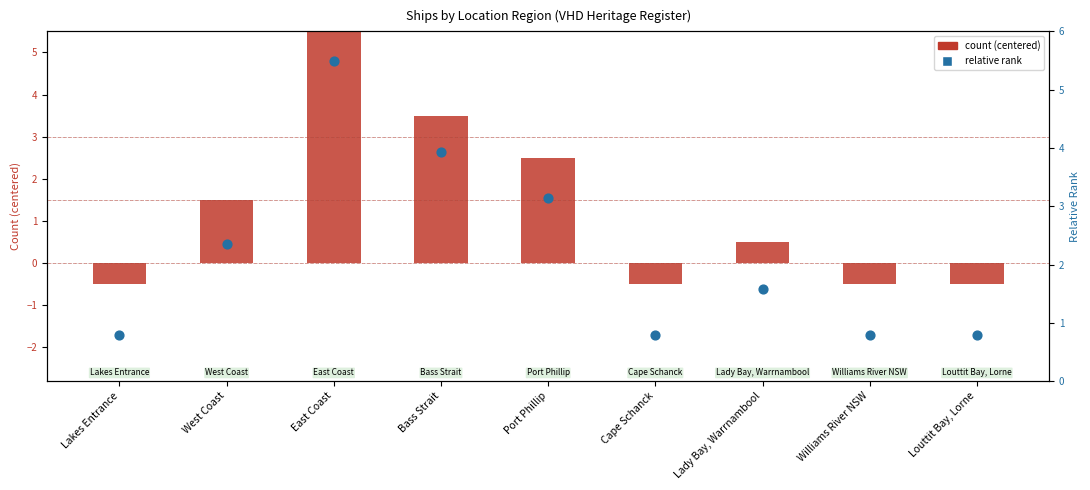

What are all the series names shown in the legend?

count (centered), relative rank